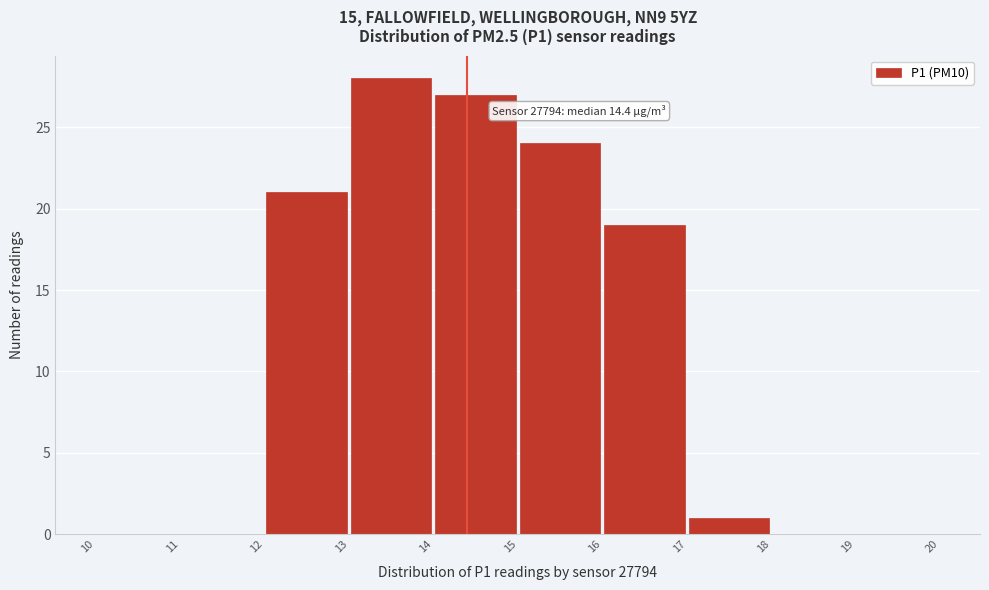

Which range on the x-axis has the tallest bar?

13 to 14